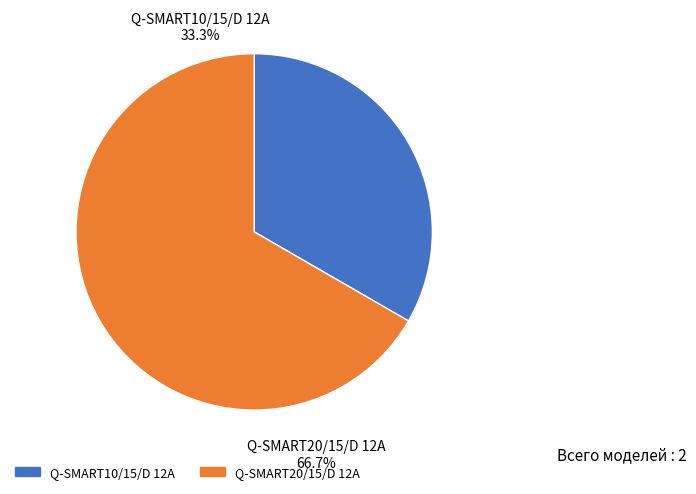

To the nearest percent, what is the difference between the largest and smallest slice percentages?

33%